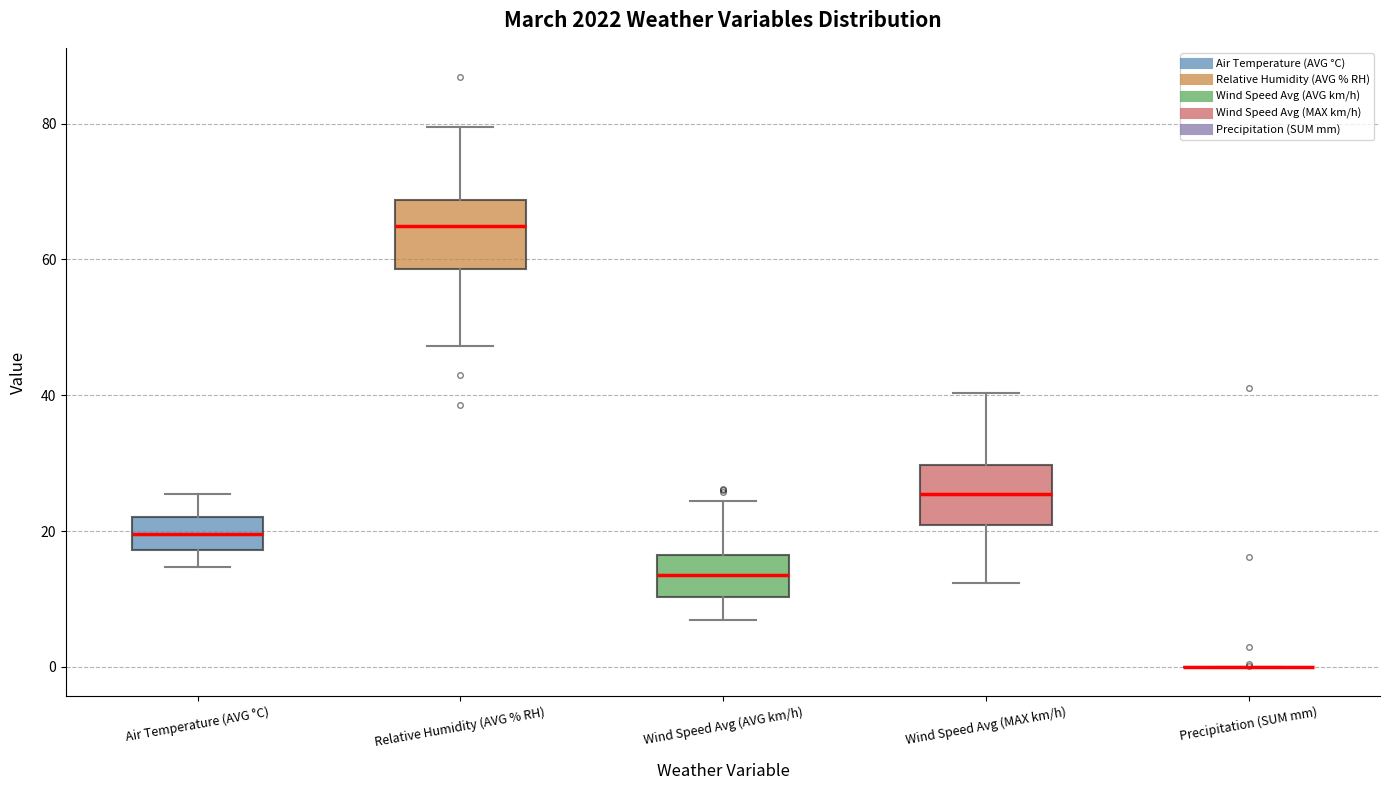

Reading left to right, transcribe this box plot: for each box, give where its median line is, the range the box spans, and where its two whiskers end, as read against the y-axis. The values are not printed on the chart, so give them approximately, as read against the axis.

Air Temperature (AVG °C): median 20, box 18 to 22, whiskers 14 to 26
Relative Humidity (AVG % RH): median 64, box 58 to 68, whiskers 48 to 80
Wind Speed Avg (AVG km/h): median 14, box 10 to 16, whiskers 6 to 24
Wind Speed Avg (MAX km/h): median 26, box 20 to 30, whiskers 12 to 40
Precipitation (SUM mm): box collapsed to a line at 0, whiskers 0 to 0